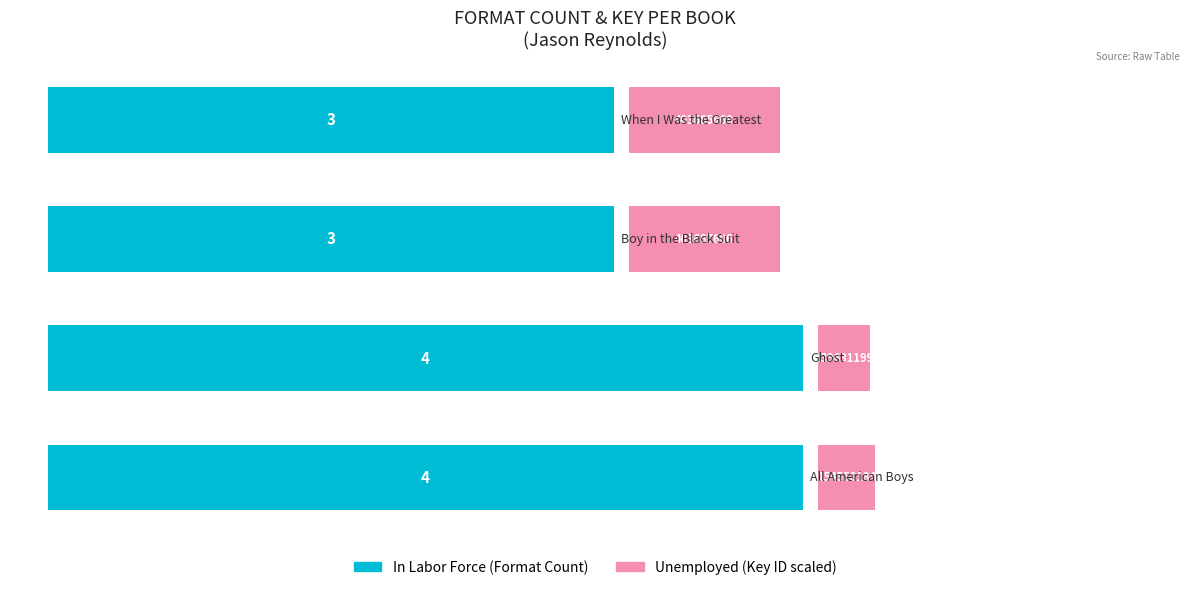

Rank the series at 0 from lowest to highest value.

Unemployed, In Labor Force